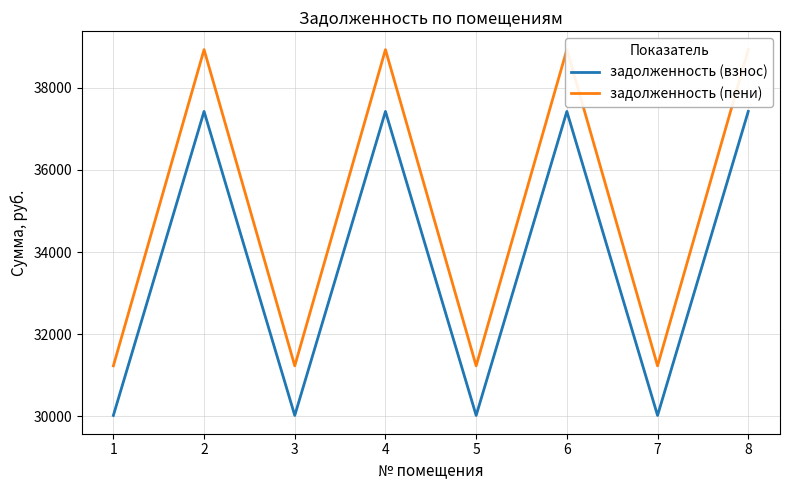

Reading right to left, transcribe all the data shown in this chart.

задолженность (взнос): 37424.4	30023.0	37424.4	30023.0	37424.4	30023.0	37424.4	30023.0
задолженность (пени): 38929.2	31230.2	38929.2	31230.2	38929.2	31230.2	38929.2	31230.2